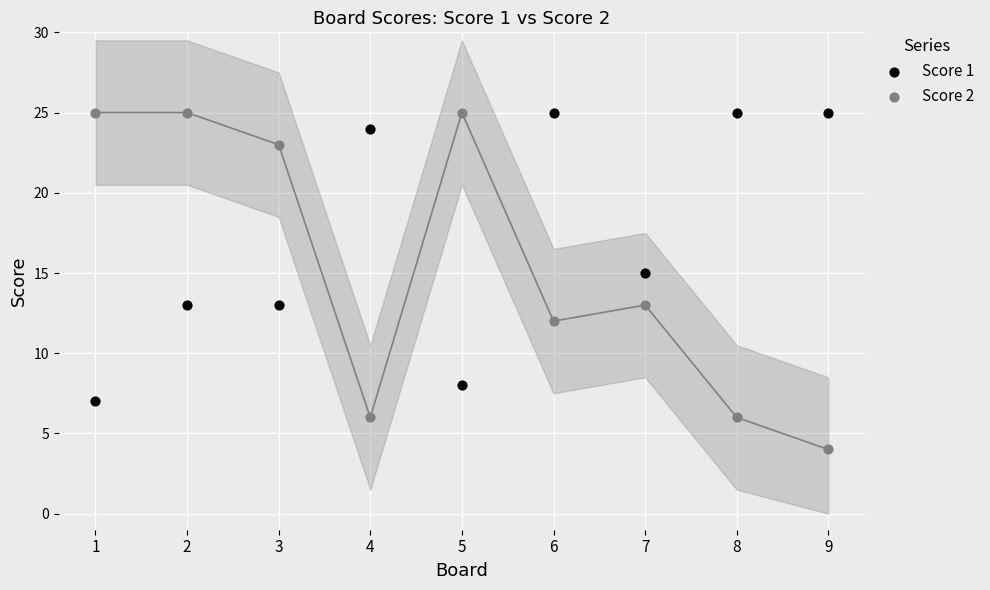

Which series has the widest spread of Y values?

Score 2